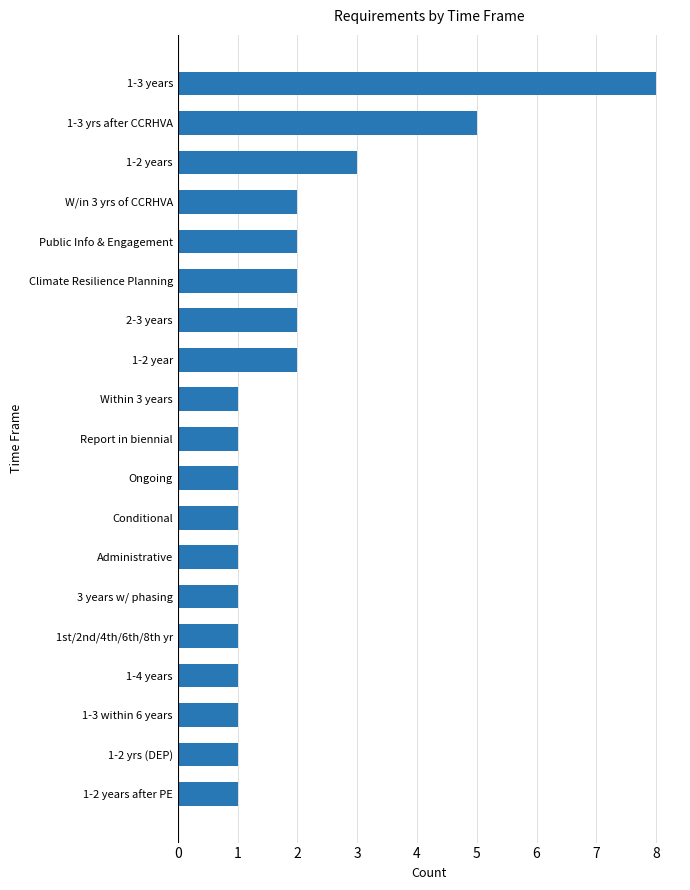

Is it true that the value at Report in biennial is 1?

True